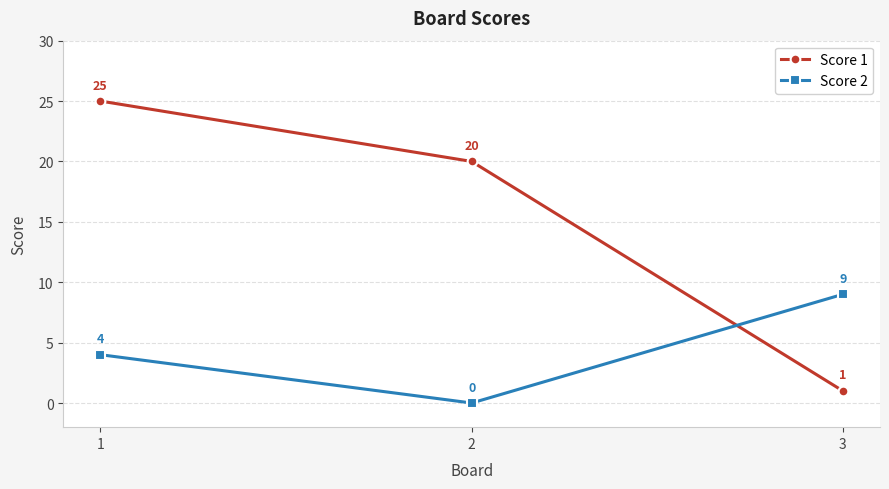

List the series in order of their overall mean, lowest first.

Score 2, Score 1